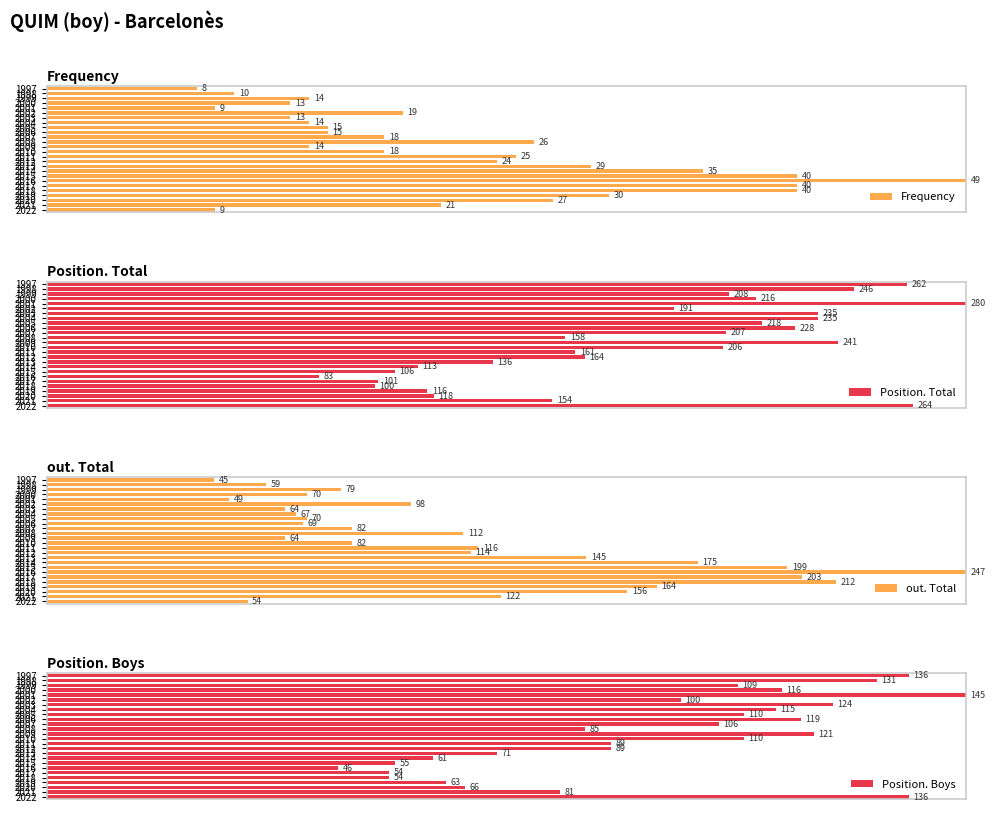

The out. Total series shows 12.1 at 2010. True or false?

False